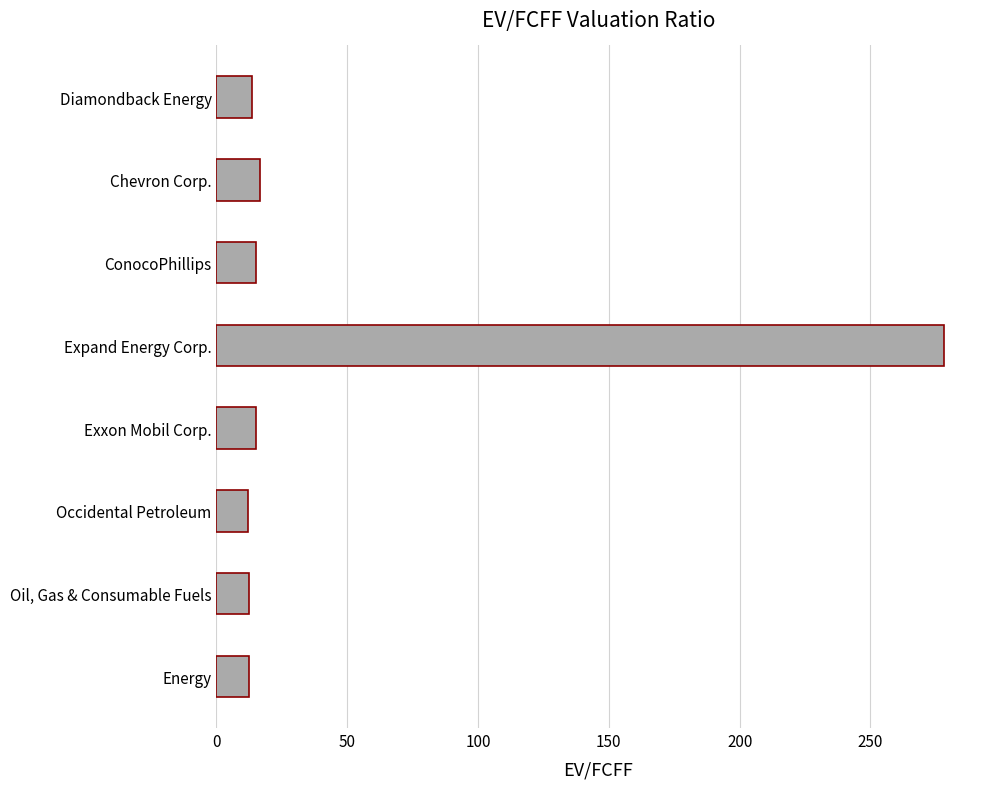

What is the label of the 6th bar from the top?

Occidental Petroleum